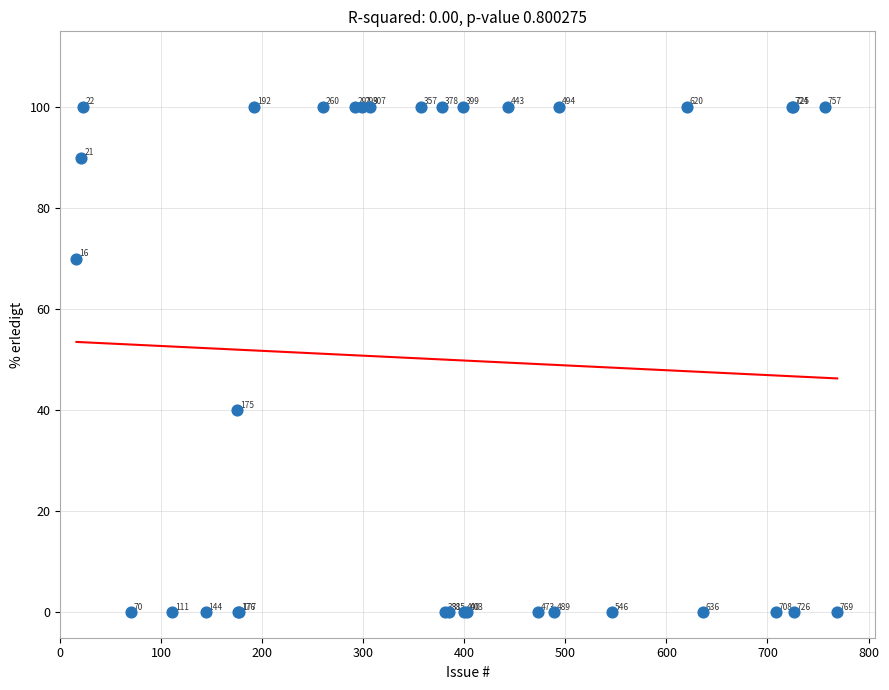

What Y value in the scatter plot is closest to 50?

40